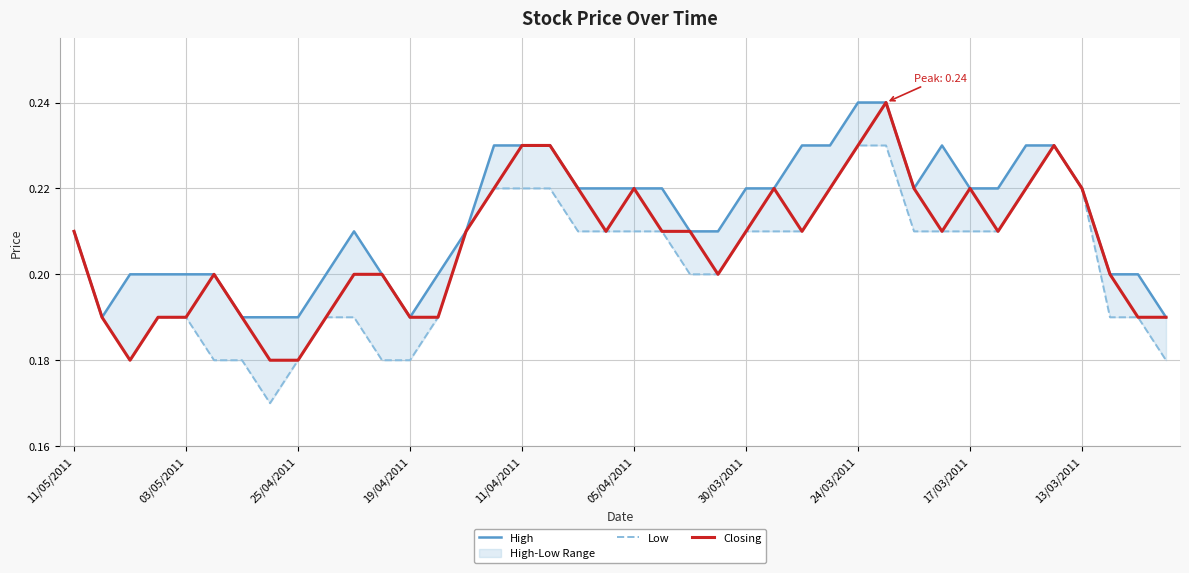

What are all the series names shown in the legend?

High, Low, Closing